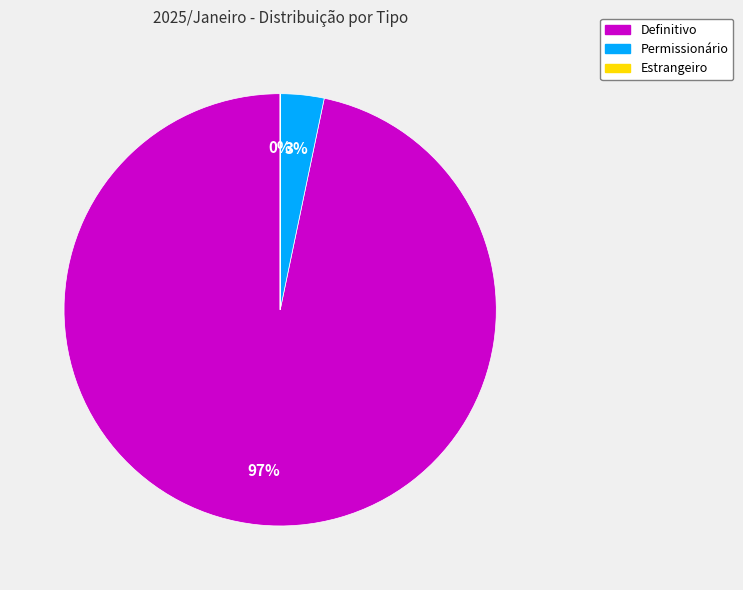

To the nearest percent, what is the average slice percentage?

33%